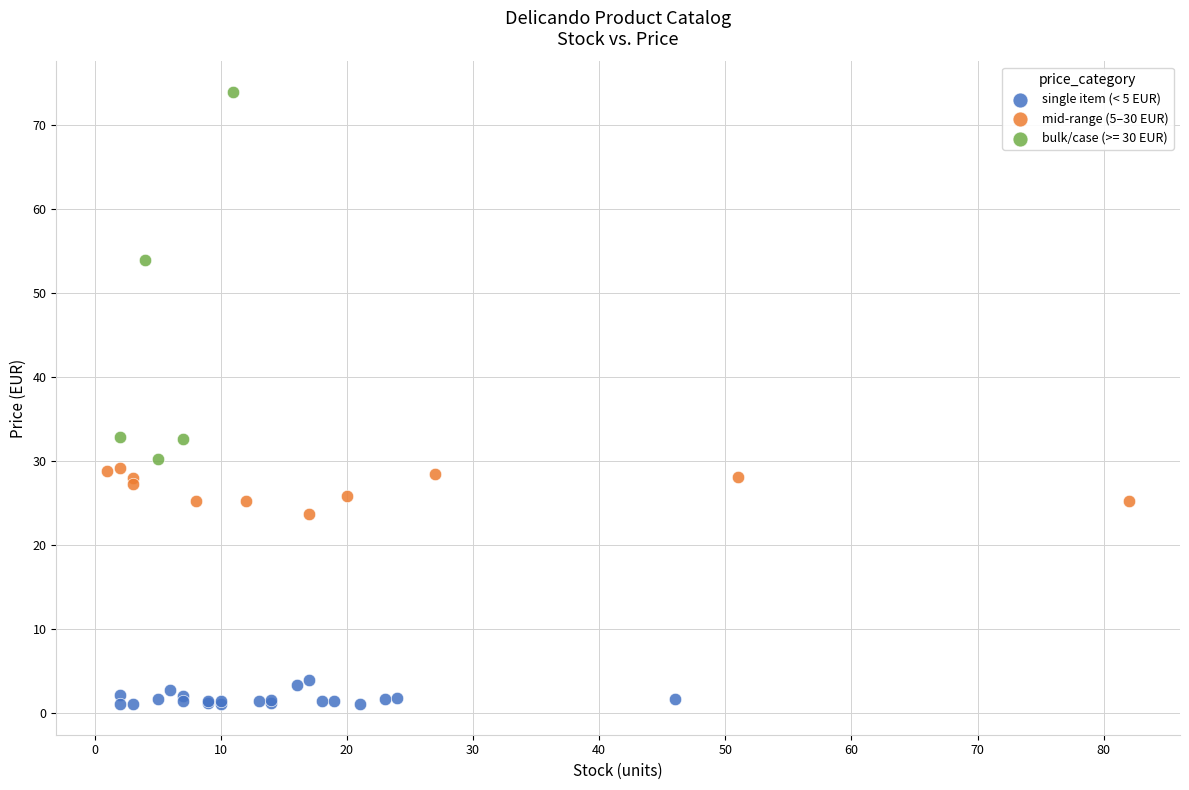

Which series has the widest spread of Y values?

bulk/case (>= 30 EUR)